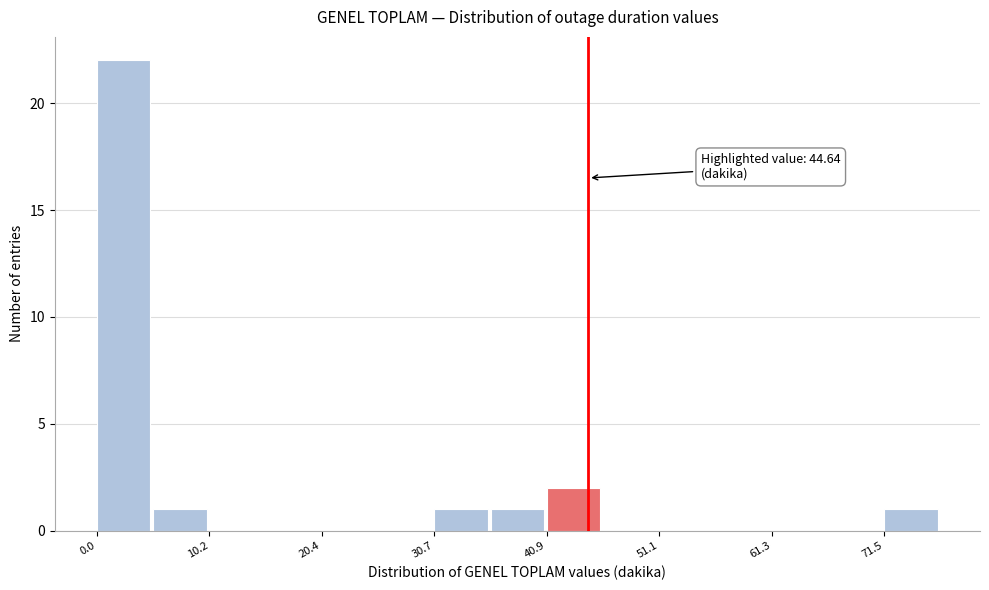

Read against the x-axis, roughly where is the centre of the tallest bar?

2